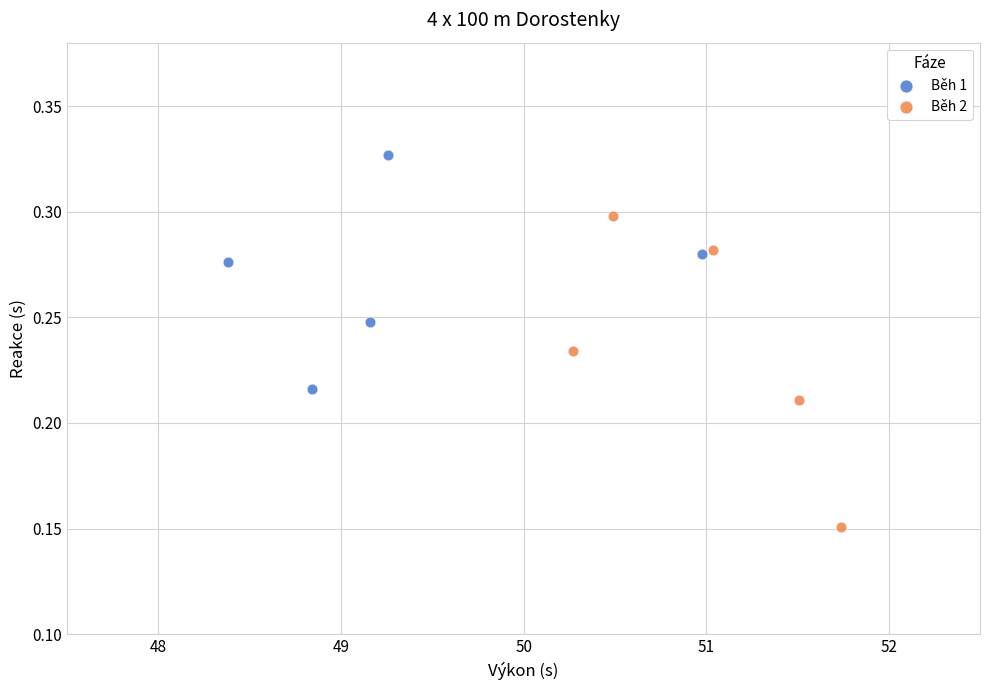

Which series contains the highest Y value?

Běh 1